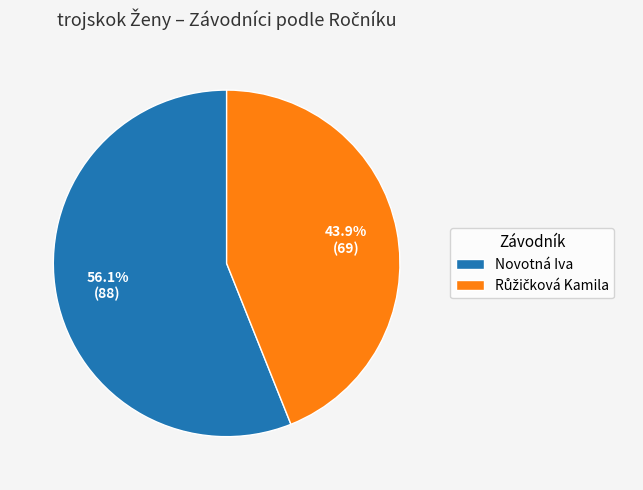

Which category has the biggest portion of the pie?

Novotná Iva